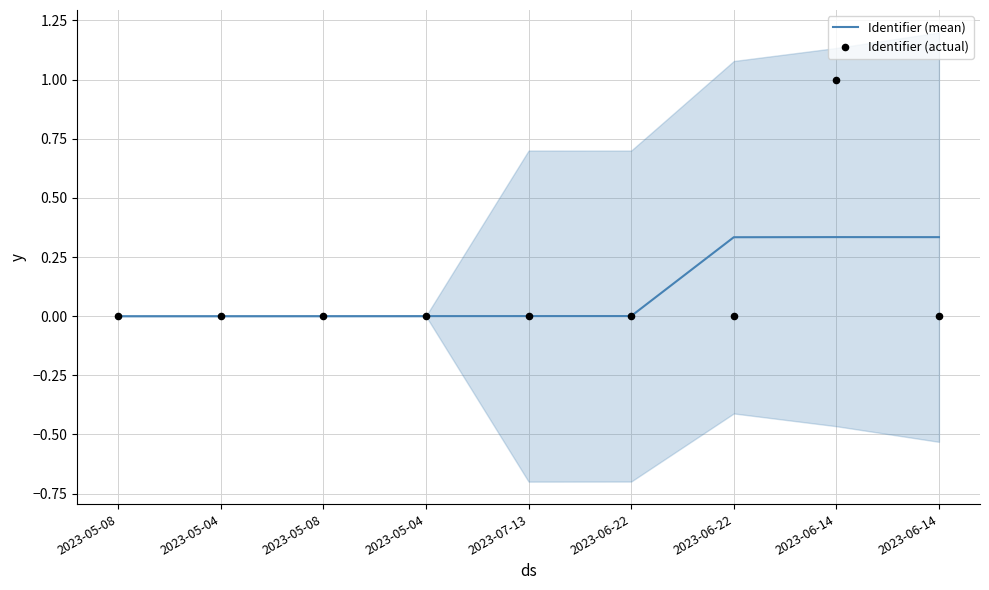

At which category is the sum across all series the highest?

2023-06-14